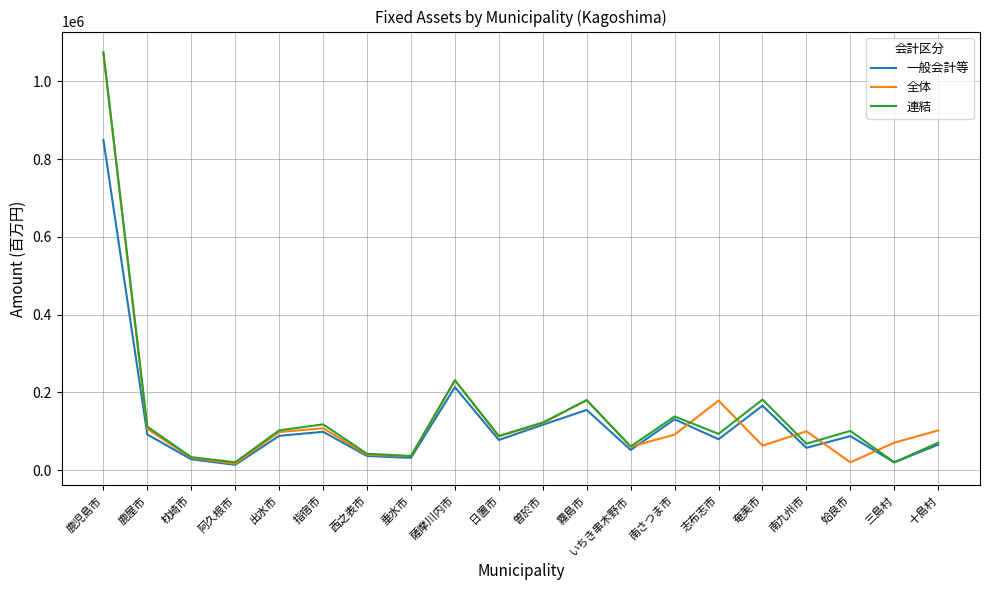

What is the greatest value displayed?

1074849